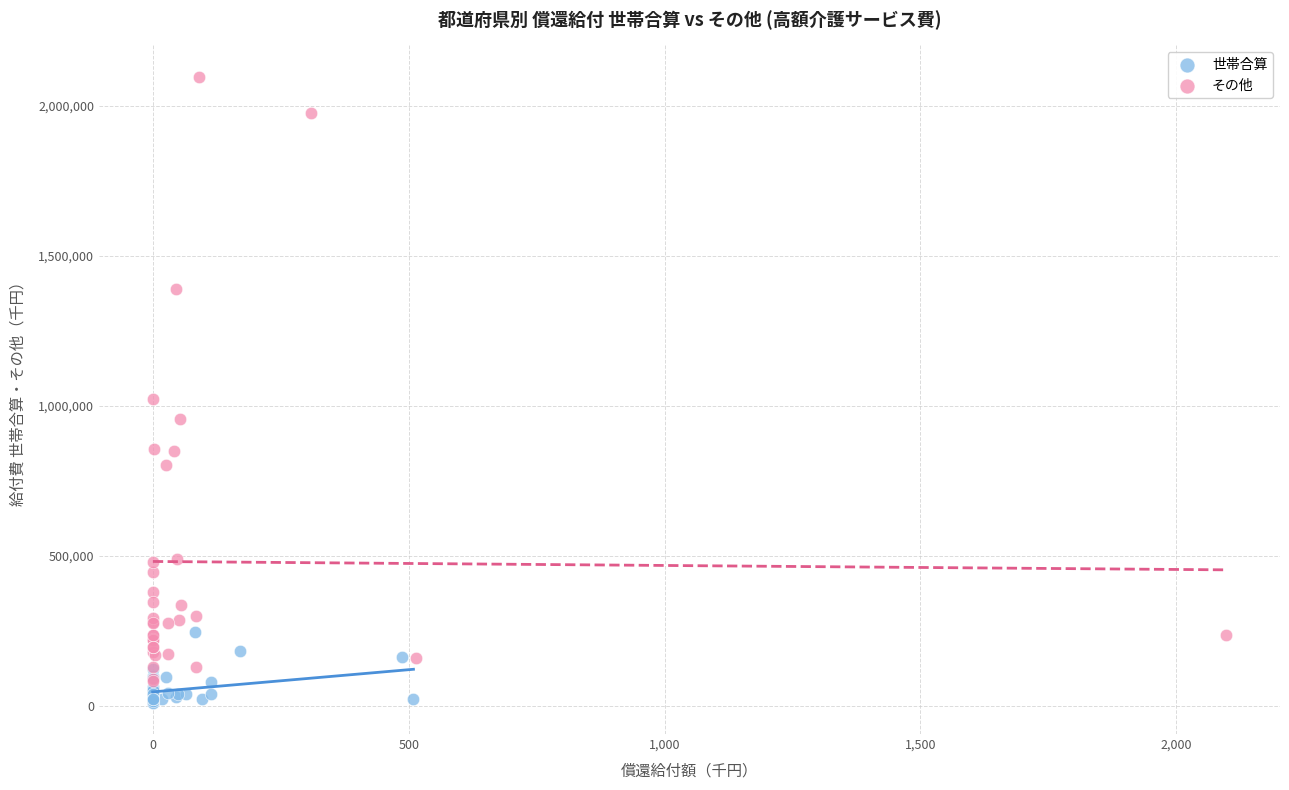

Which series contains the lowest Y value?

世帯合算